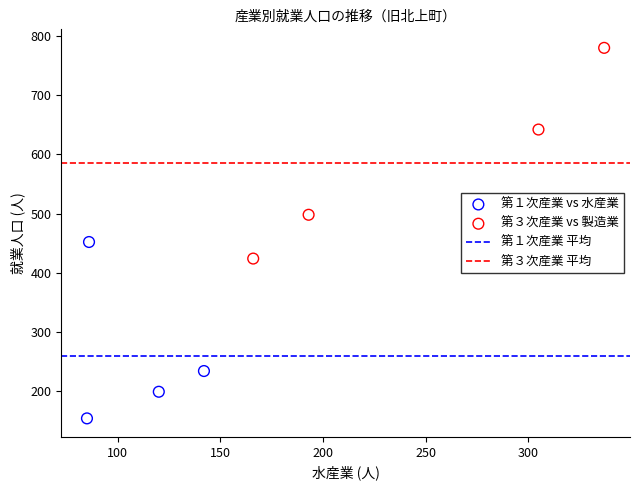

Which series contains the lowest Y value?

第１次産業 vs 水産業